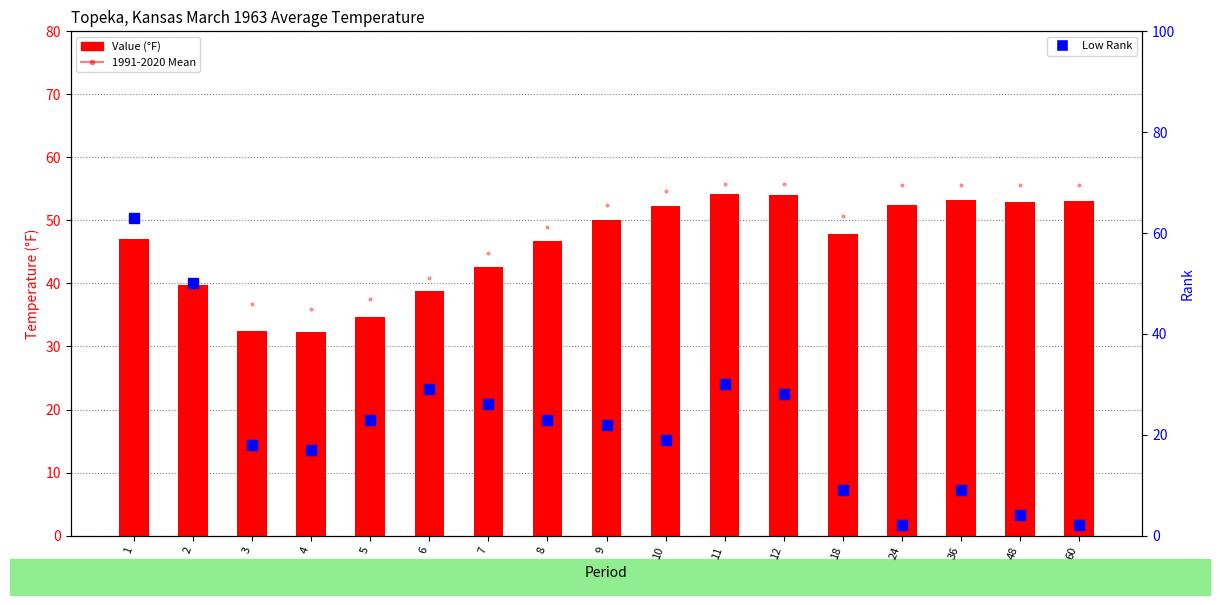

What is the difference between the maximum and minimum values in the Value (°F) series?

21.9